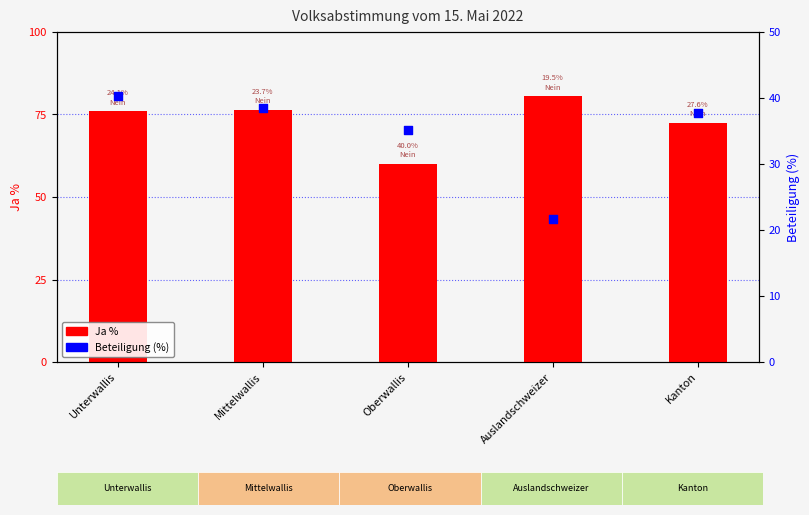

At which category is the sum across all series the highest?

Unterwallis